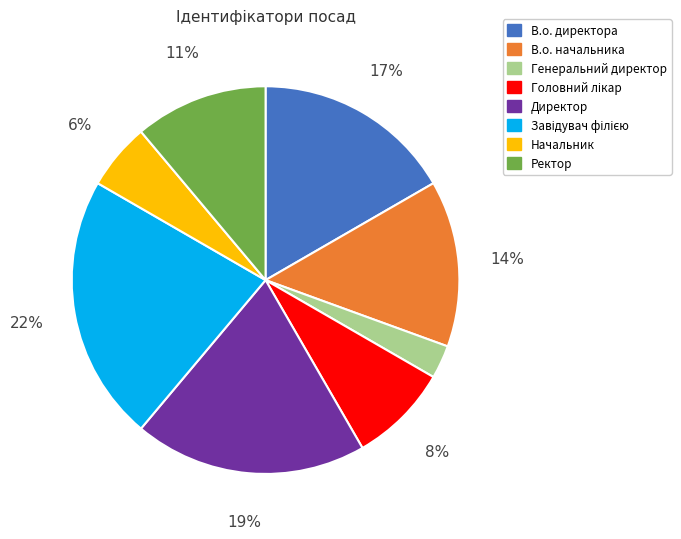

What percentage is the Ректор slice, to the nearest percent?

11%